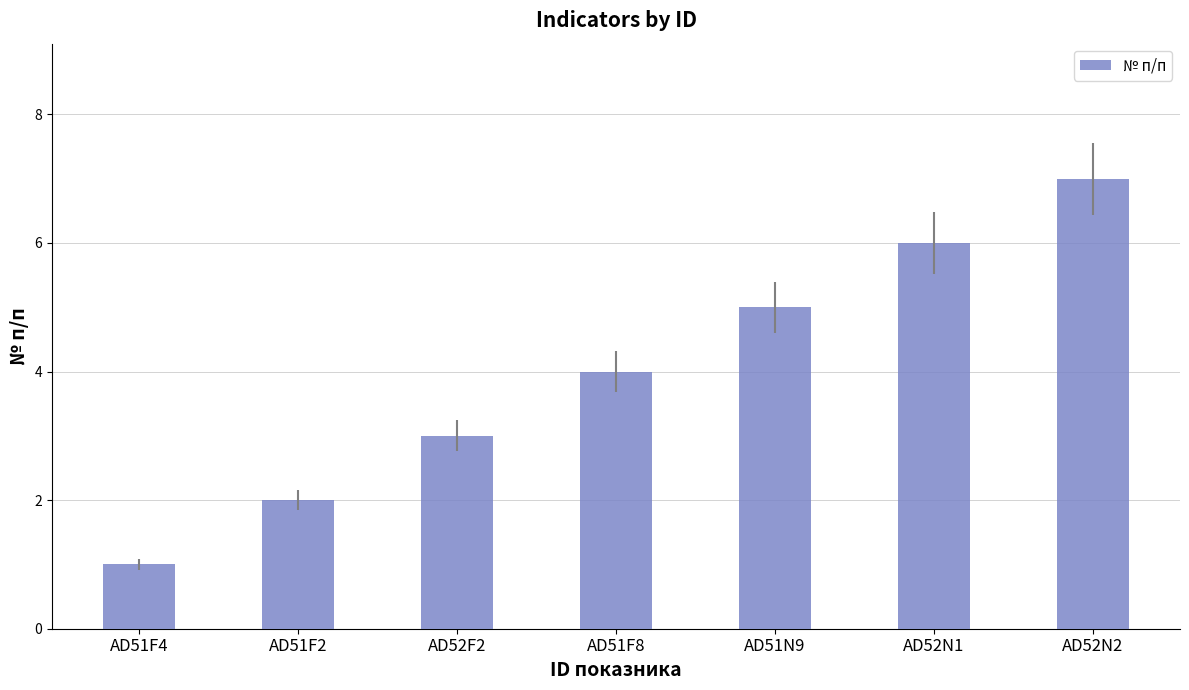

Are the bars grouped side by side (vs. stacked)?

No